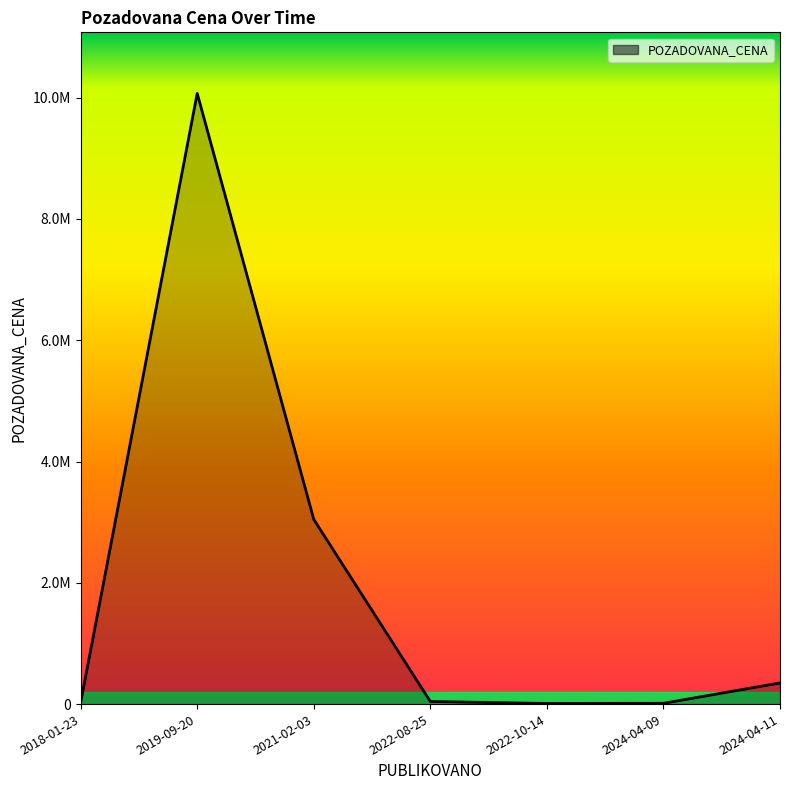

What is the change in value from 2021-02-03 to 2022-08-25?

-3002000